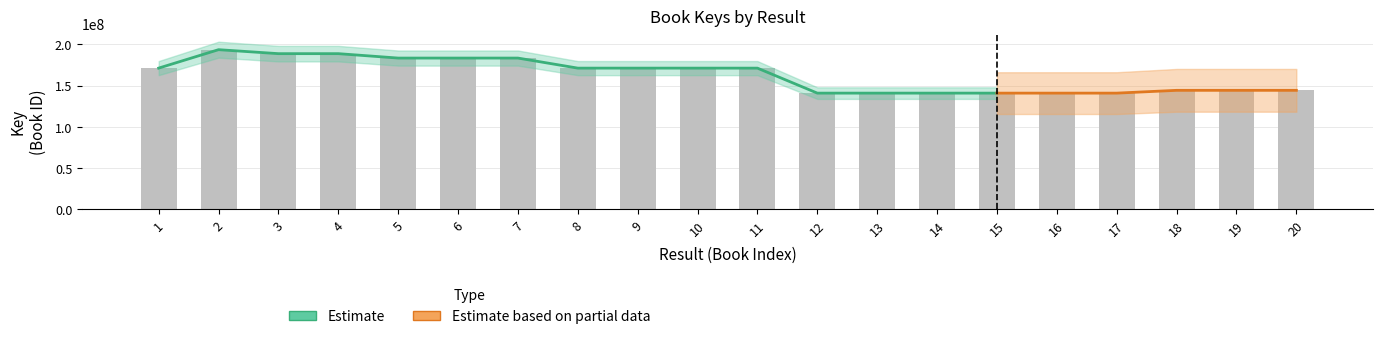

What is the average value?

162684947